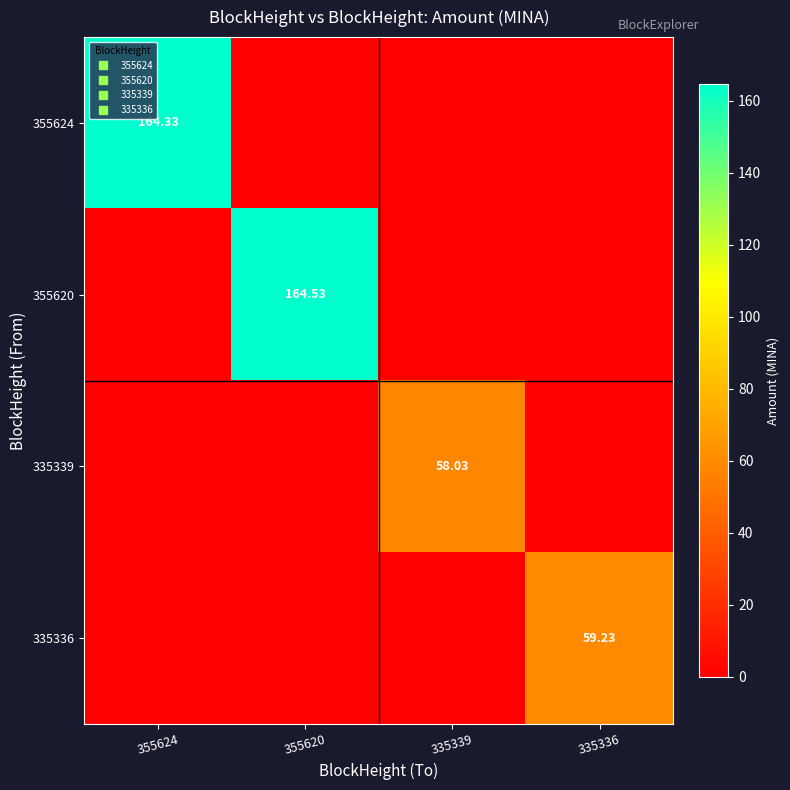

At which label is 335336 closest to 29?

355624